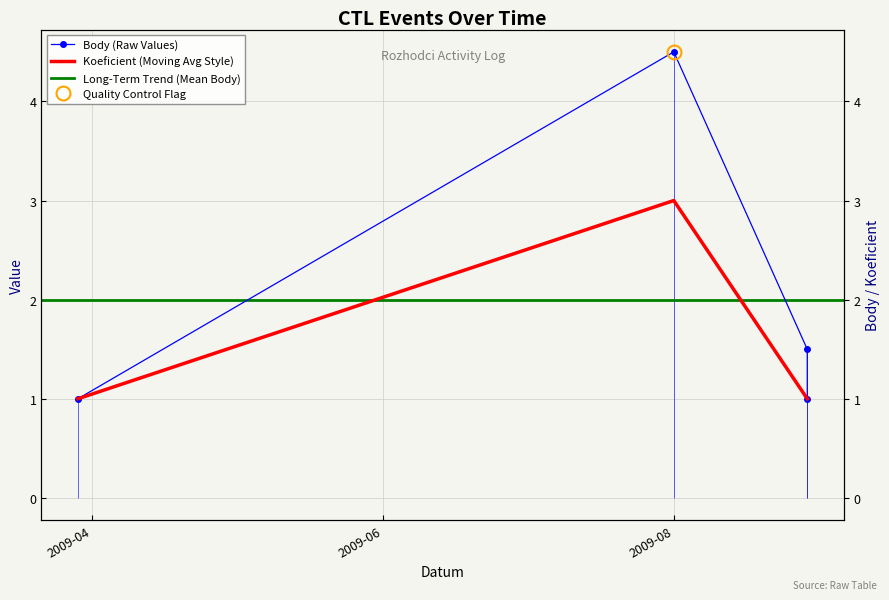

True or false: Koeficient has more than 1 interior local peaks.

False